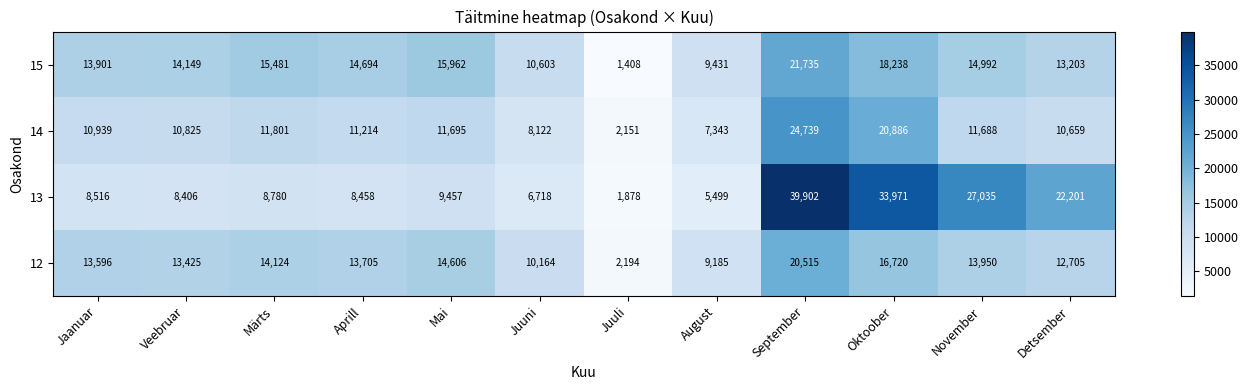

What is the difference between the maximum and minimum values in the 12 series?

18321